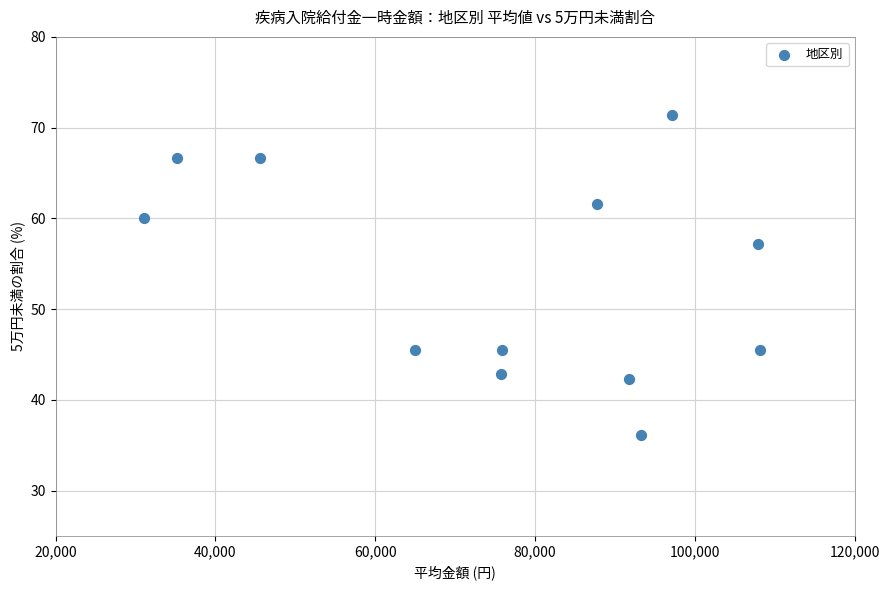

What Y value in the scatter plot is closest to 53?

57.1